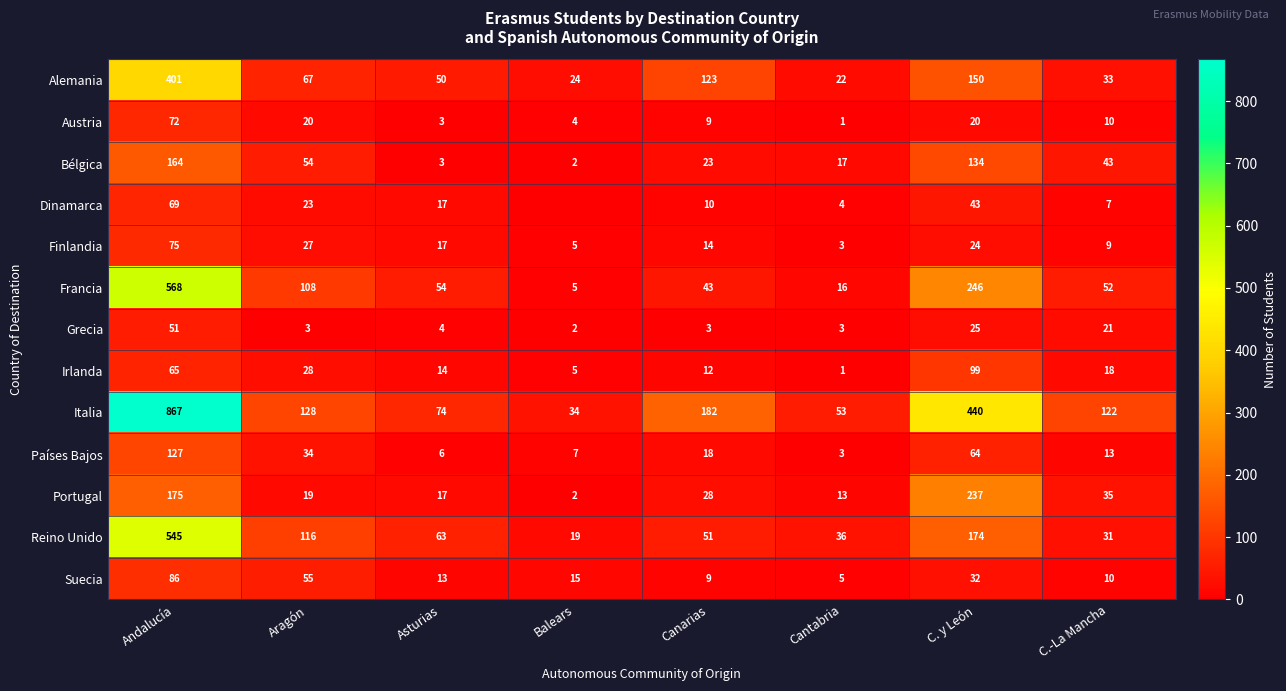

The Francia series shows 16 at Cantabria. True or false?

True